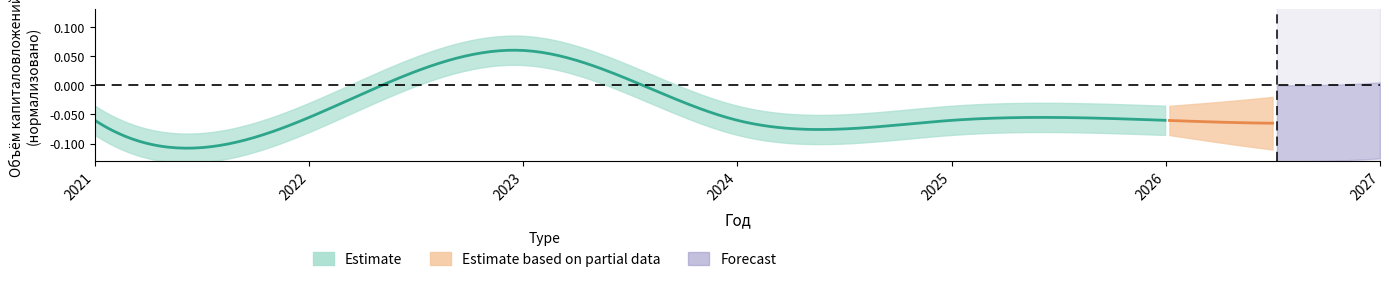

Is this an area chart (filled region under the line)?

No